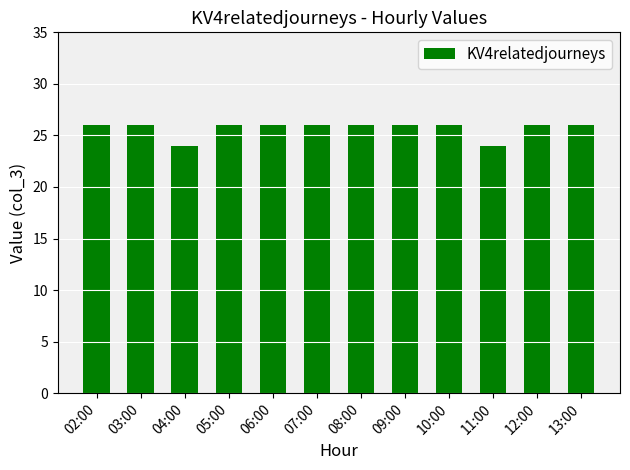

Reading right to left, list all the values displayed in this chart.

13:00=26	12:00=26	11:00=24	10:00=26	09:00=26	08:00=26	07:00=26	06:00=26	05:00=26	04:00=24	03:00=26	02:00=26